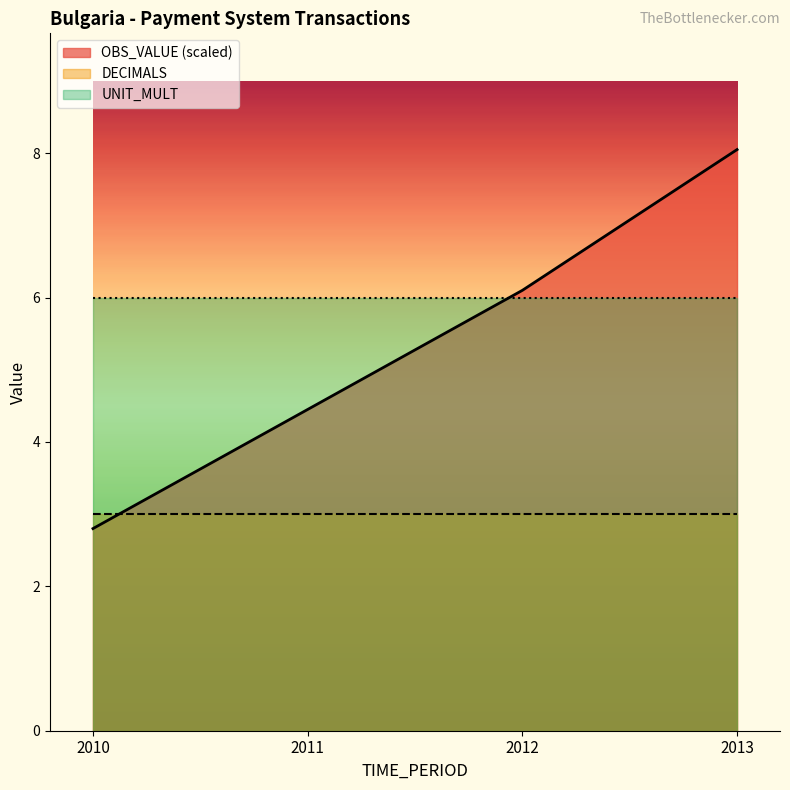

True or false: UNIT_MULT and DECIMALS cross at least once.

False